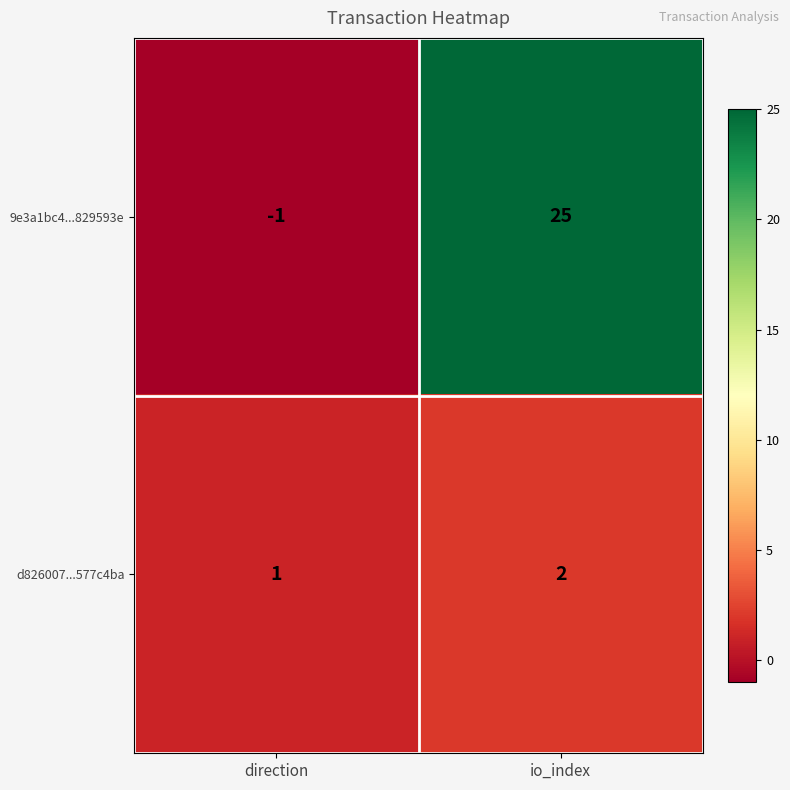

What is the sum of all 9e3a1bc4...829593e values?

24